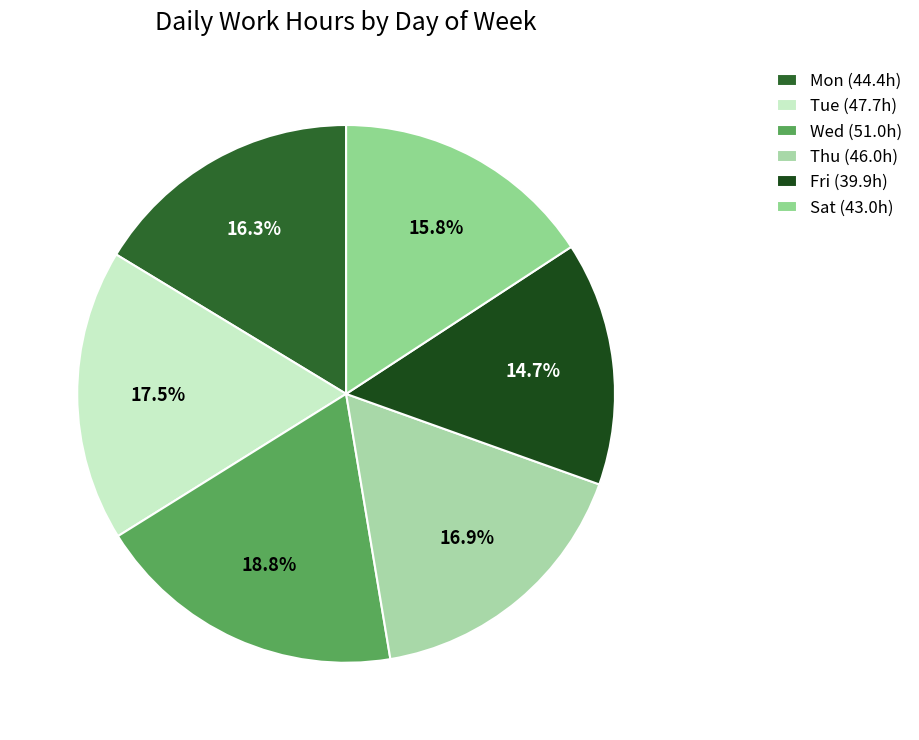

Does Sat account for over 50% of the chart?

No